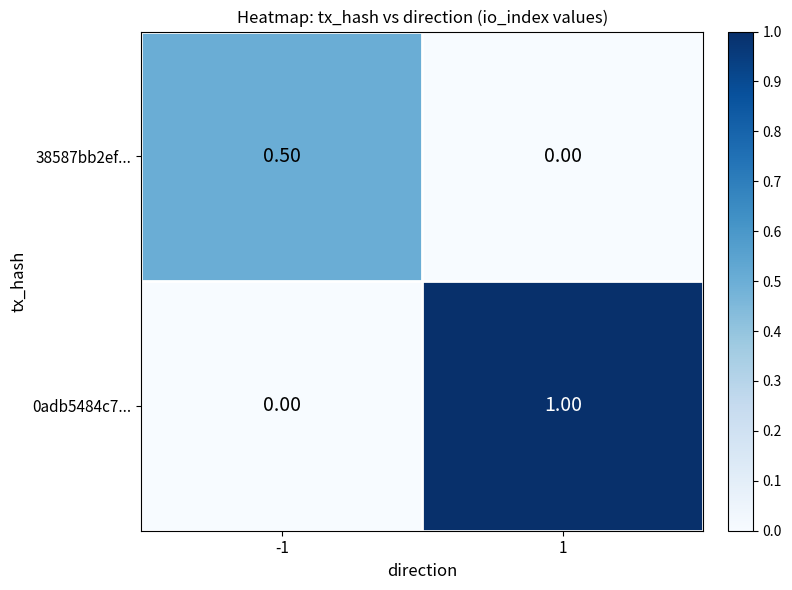

Rank the series by their maximum value, from highest to lowest.

0adb5484c7..., 38587bb2ef...